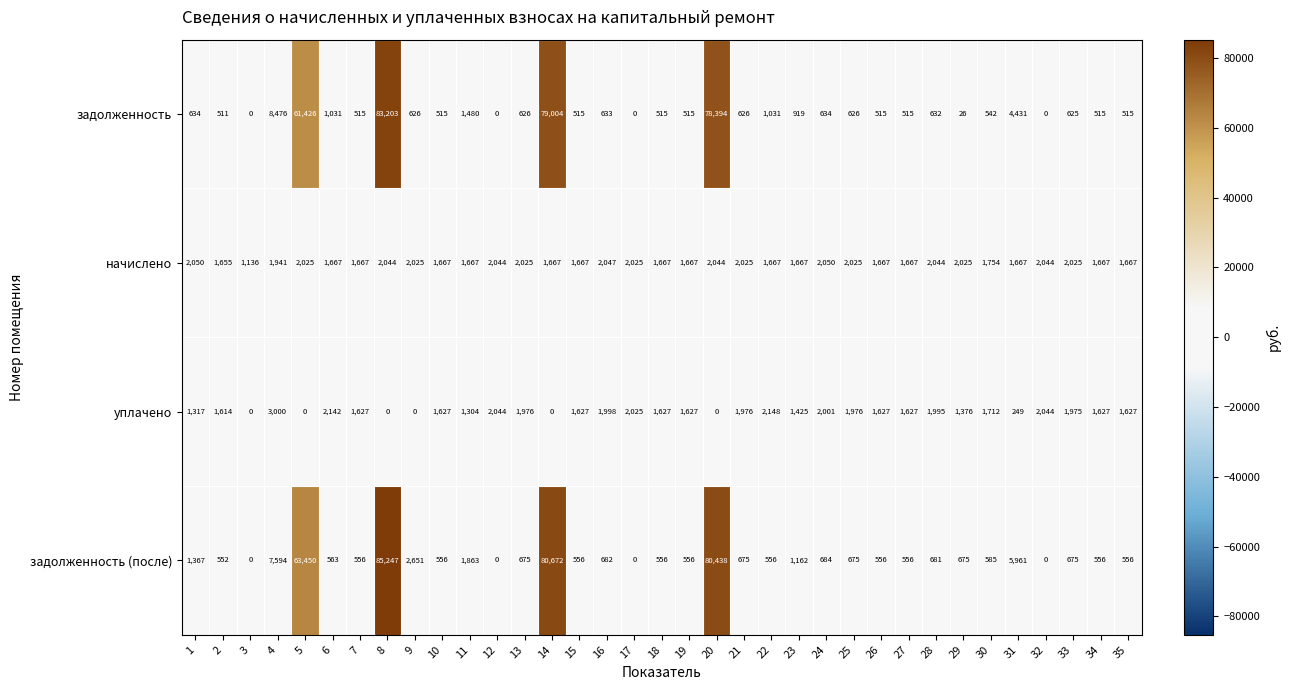

What is the sum of the начислено values at 12 and 9?

4069